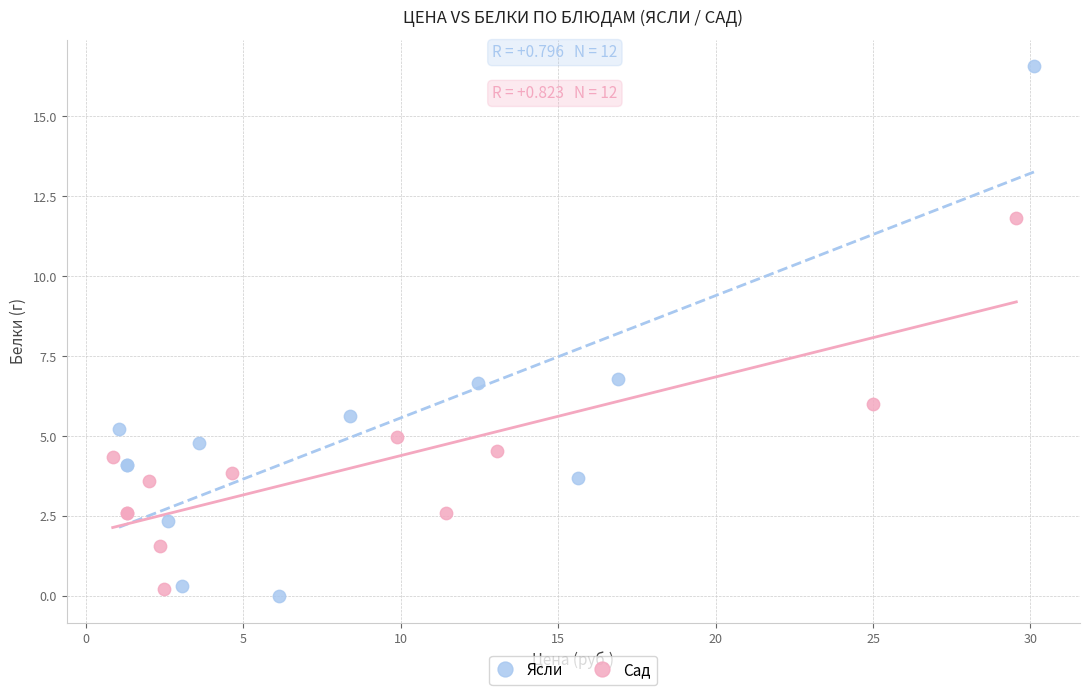

Which series contains the highest Y value?

Ясли